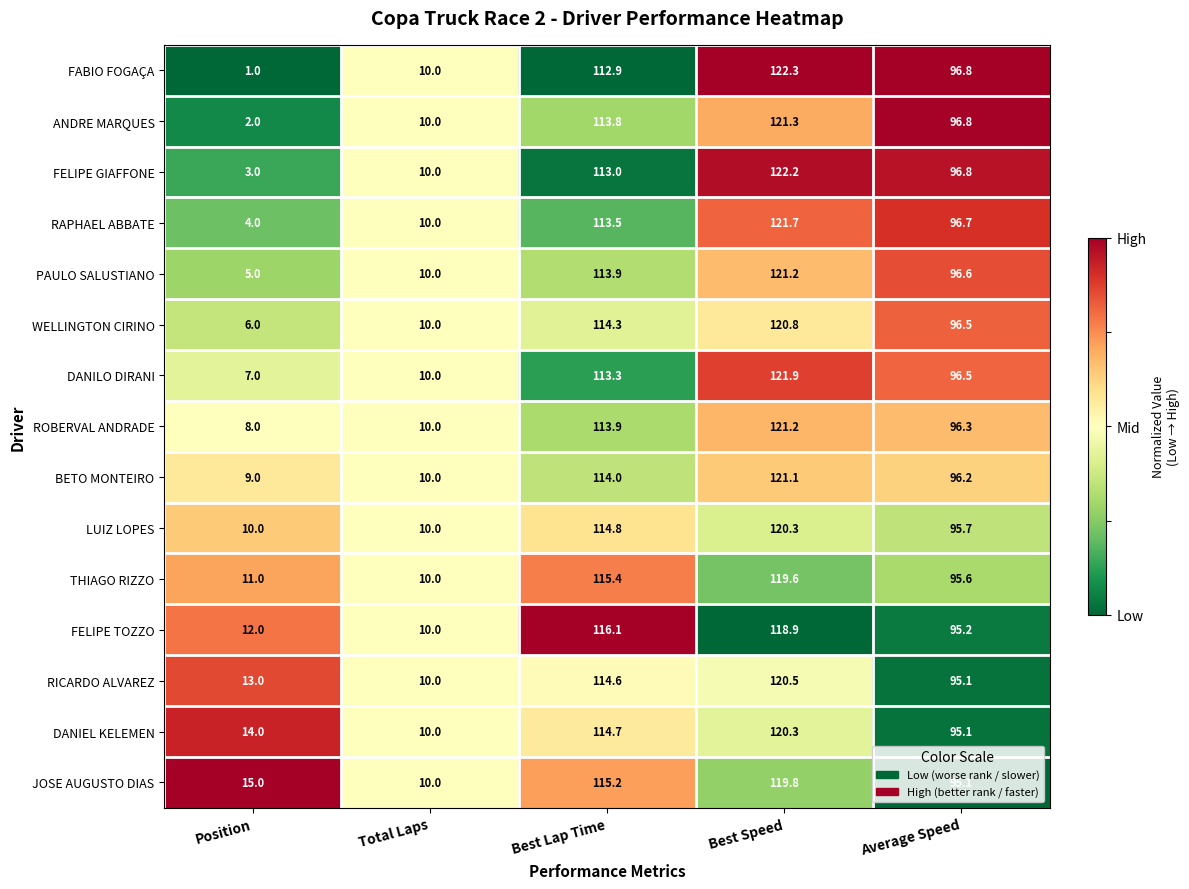

Which series changed the most between Position and Total Laps?

FABIO FOGAÇA